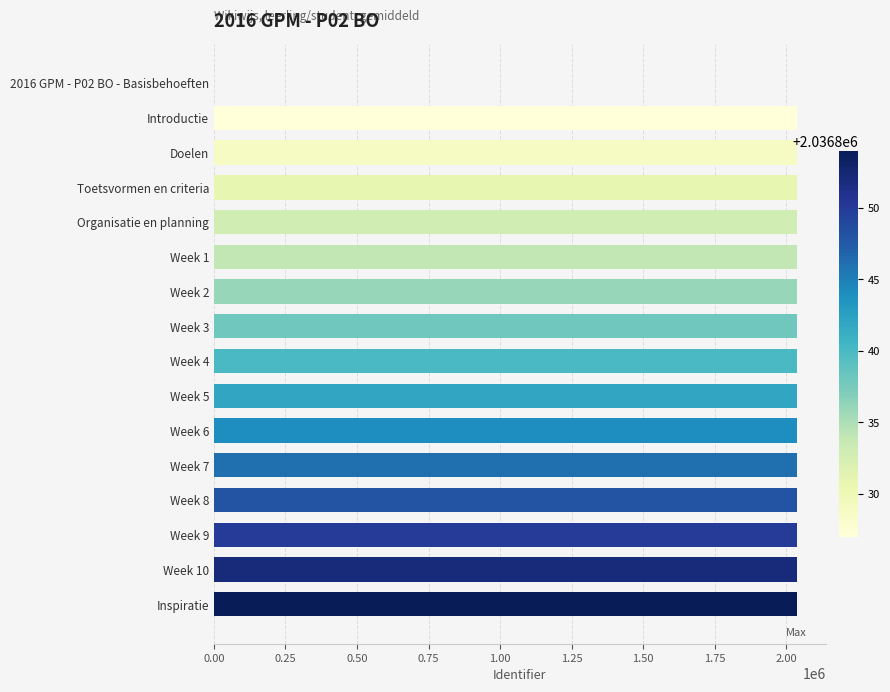

What is the sum of all values?

30552604